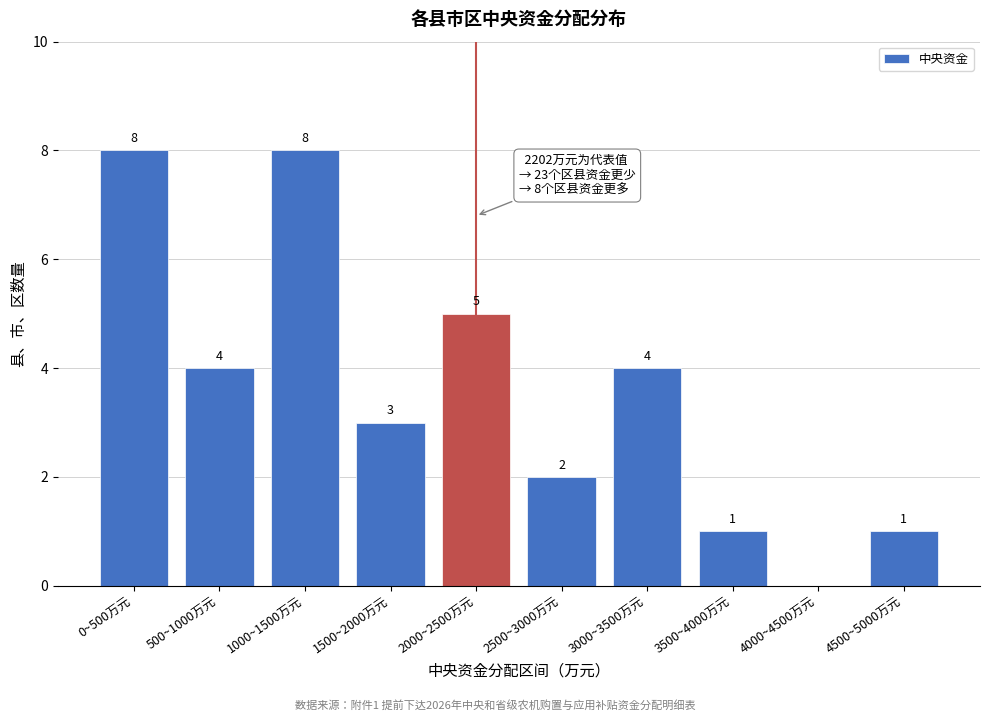

Reading left to right, what are all the values shown in this chart?

0~500万元=8	500~1000万元=4	1000~1500万元=8	1500~2000万元=3	2000~2500万元=5	2500~3000万元=2	3000~3500万元=4	3500~4000万元=1	4000~4500万元=0	4500~5000万元=1